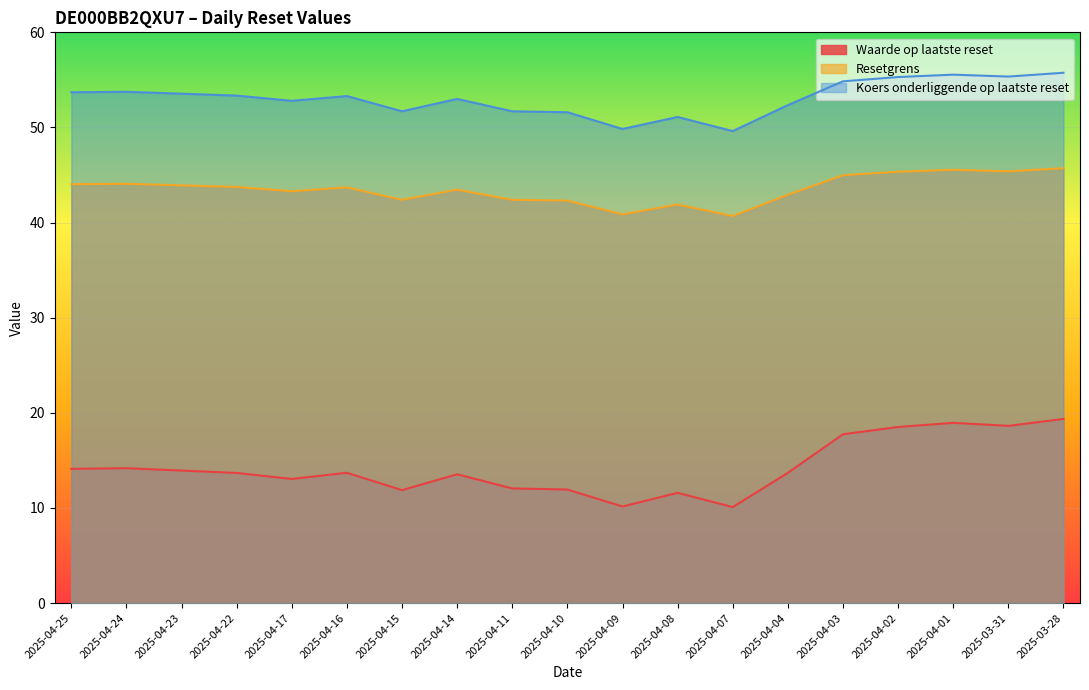

How many series are shown in this chart?

3